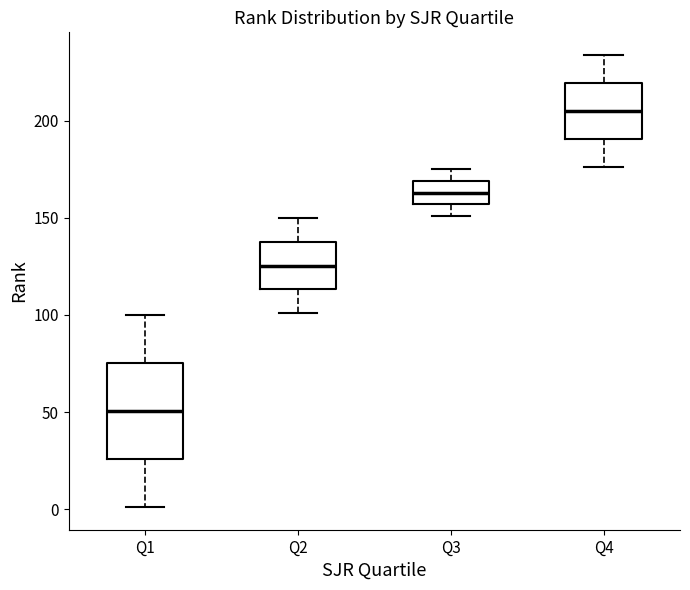

Where does the lower whisker of the box for Q4 end on the y-axis? The values are not printed on the chart, so give them approximately, as read against the axis.

175